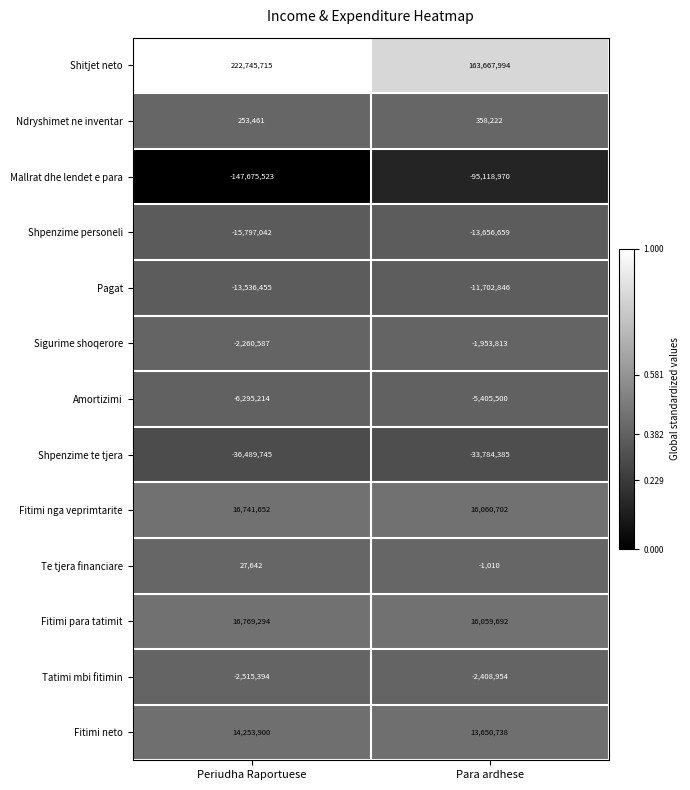

What is the average value of the Fitimi nga veprimtarite series?

16401177